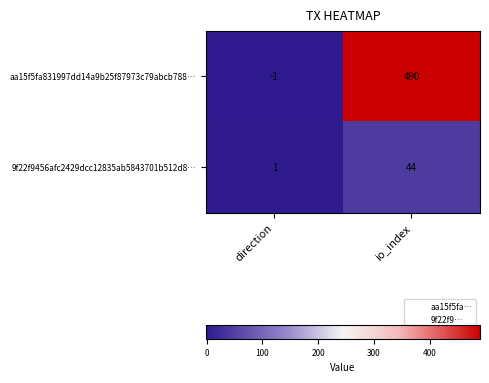

What is the difference between the 9f22f9456afc2429dcc12835ab5843701b512d8… values at io_index and direction?

43